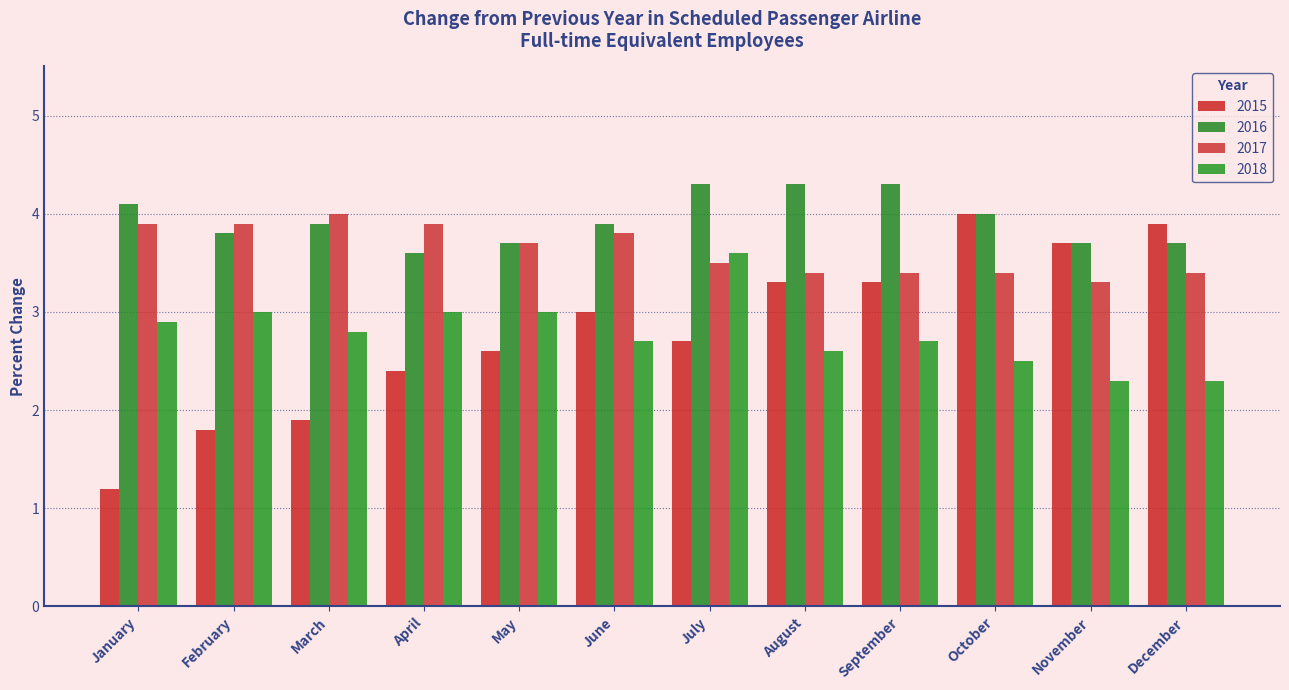

How many bars are there in total?

48